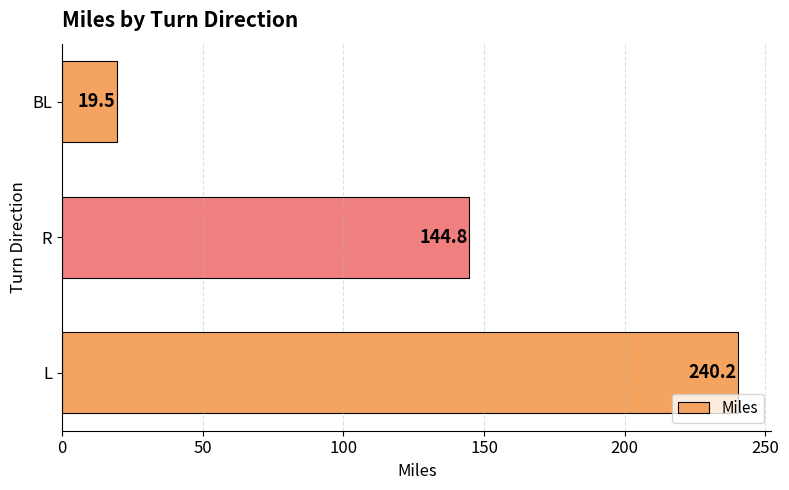

Which label corresponds to the smallest value in the chart?

BL